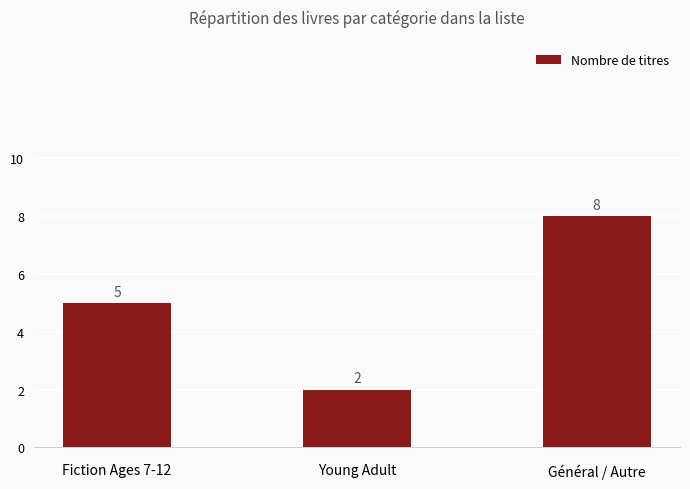

How many data points does each series have?

3